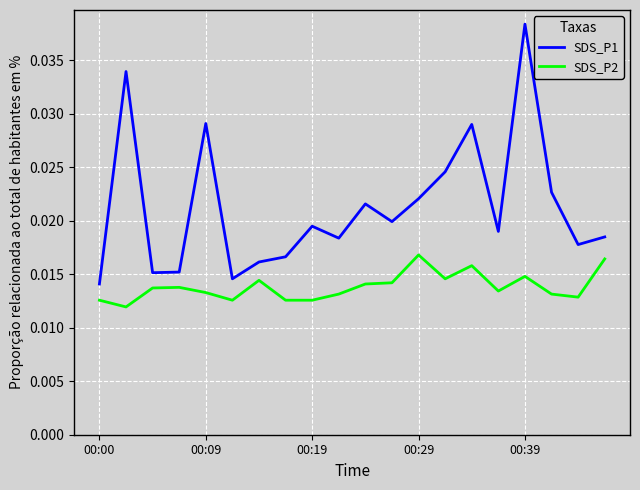

True or false: SDS_P2 and SDS_P1 intersect in this chart.

False